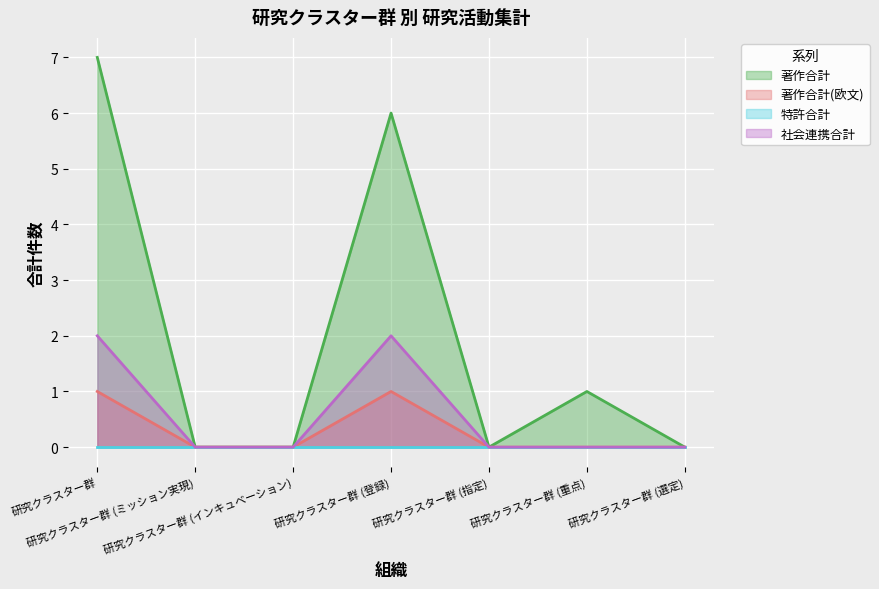

What position from the right is 研究クラスター群 (登録)?

4